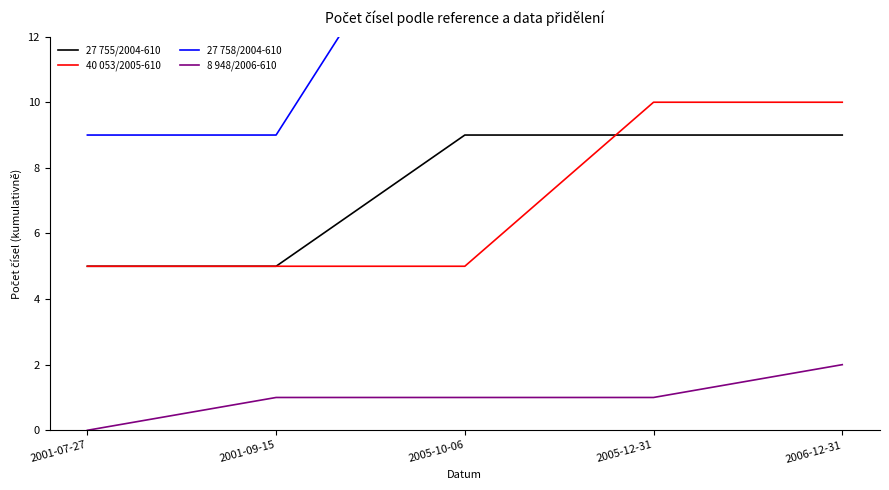

Reading right to left, what are all the values shown in this chart?

27 755/2004-610: 9	9	9	5	5
40 053/2005-610: 10	10	5	5	5
27 758/2004-610: 18	18	18	9	9
8 948/2006-610: 2	1	1	1	0